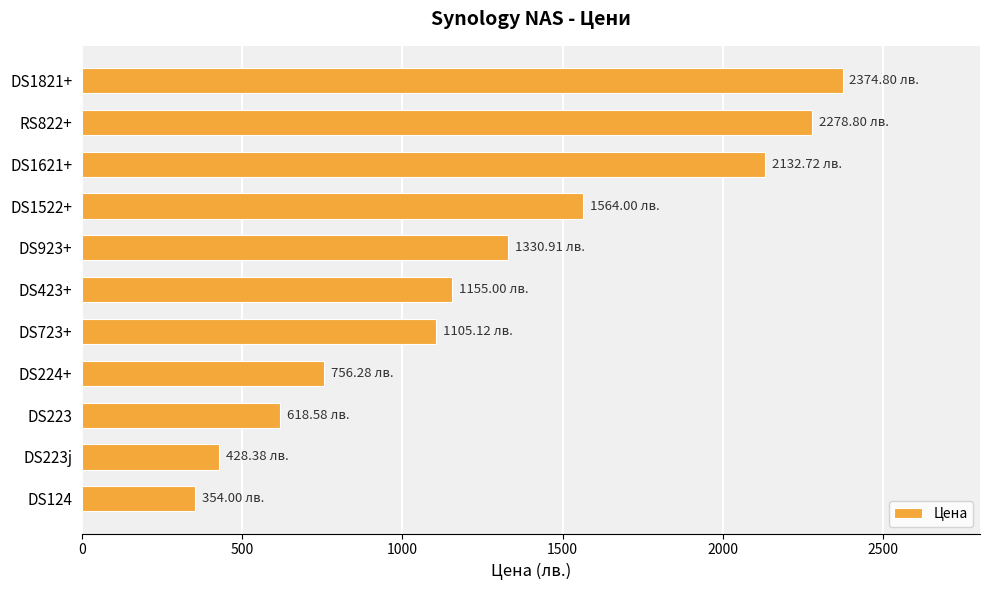

Approximately how many times larger is the value at DS1522+ compared to DS224+?

2.1